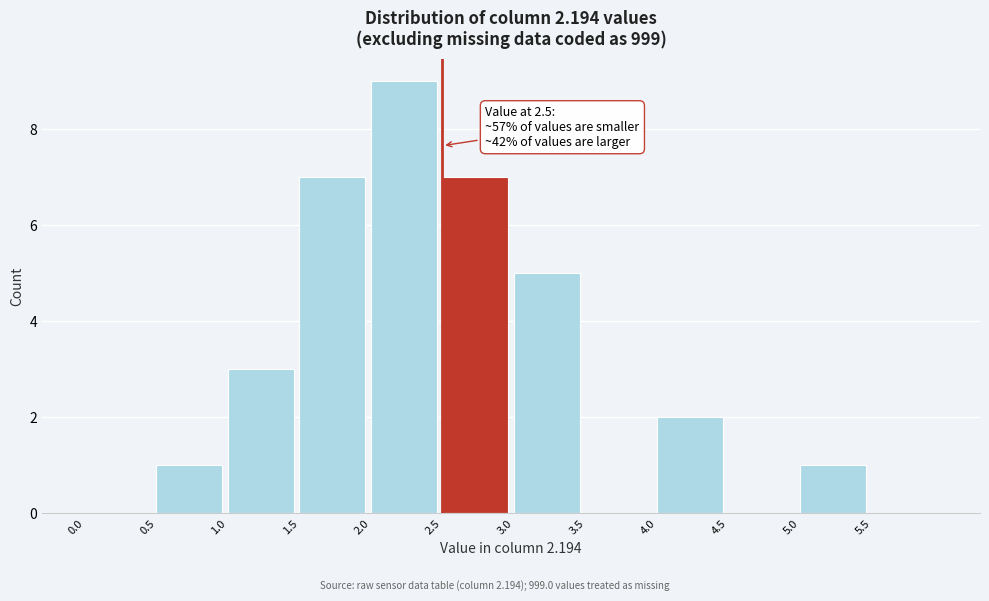

Which range on the x-axis has the tallest bar?

2.0 to 2.5